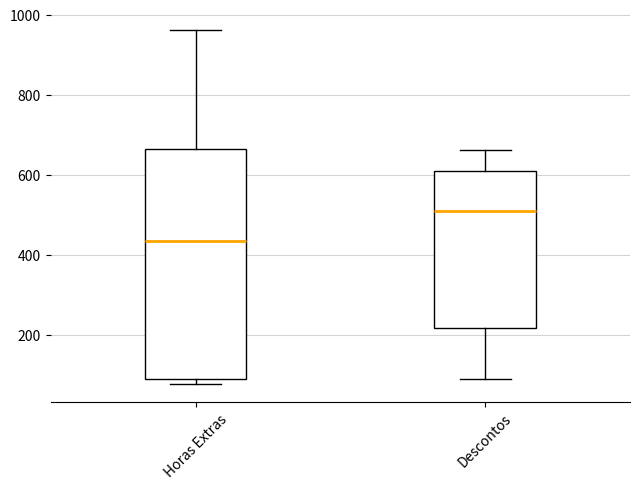

Where is the upper edge of the box for Descontos on the y-axis? The values are not printed on the chart, so give them approximately, as read against the axis.

600